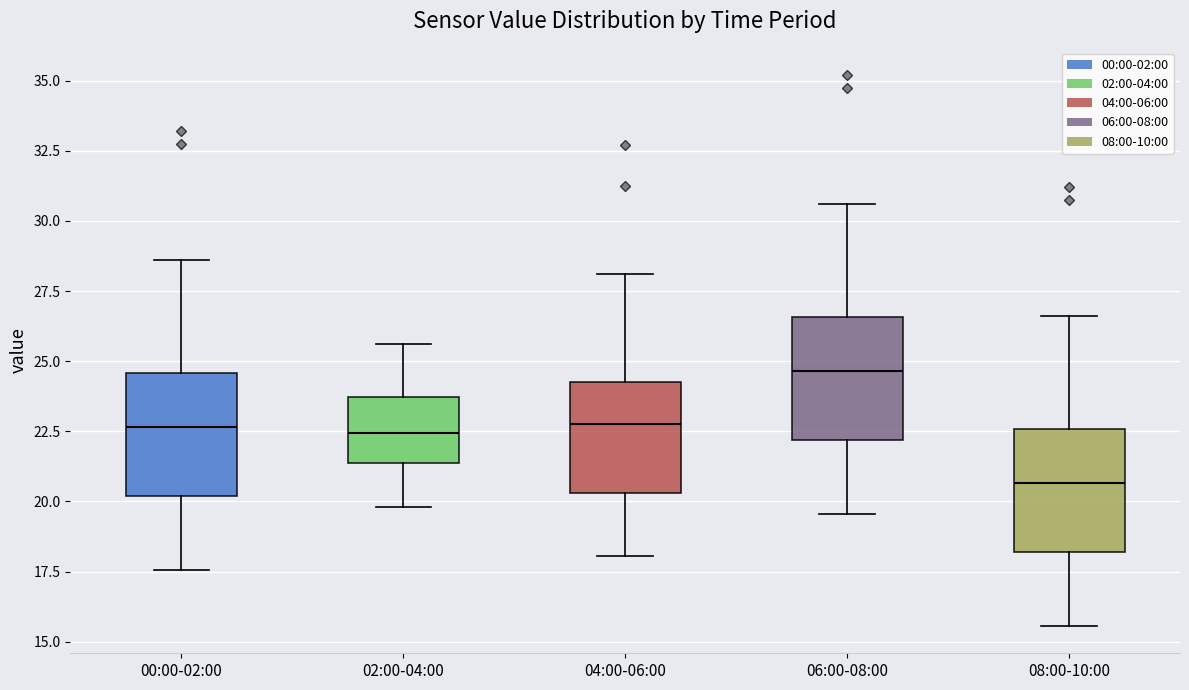

Where does the upper whisker of the box for 08:00-10:00 end on the y-axis? The values are not printed on the chart, so give them approximately, as read against the axis.

26.5